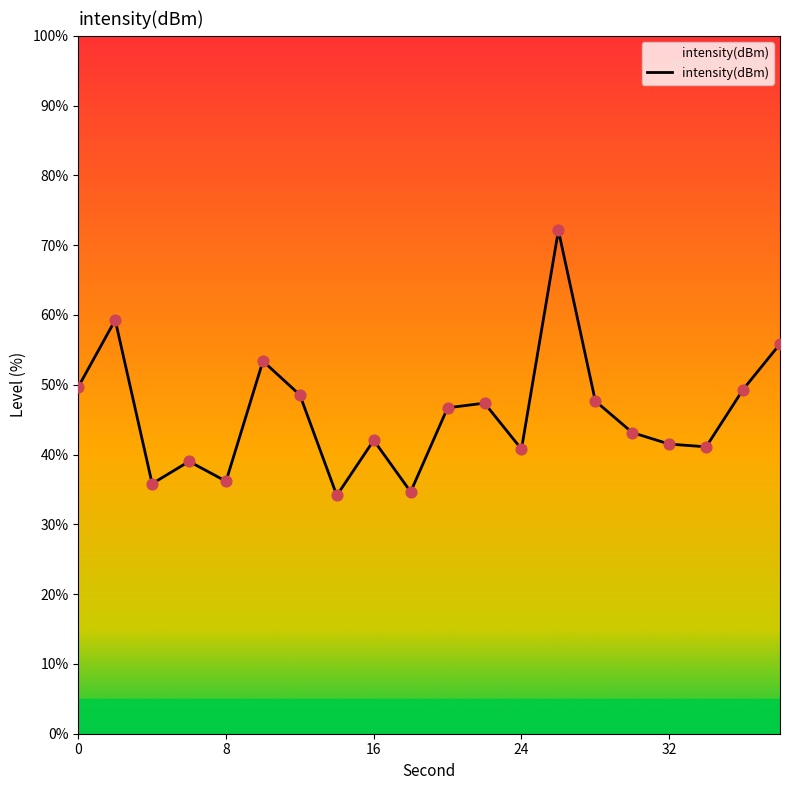

What is the difference between the maximum and minimum values?

38.0